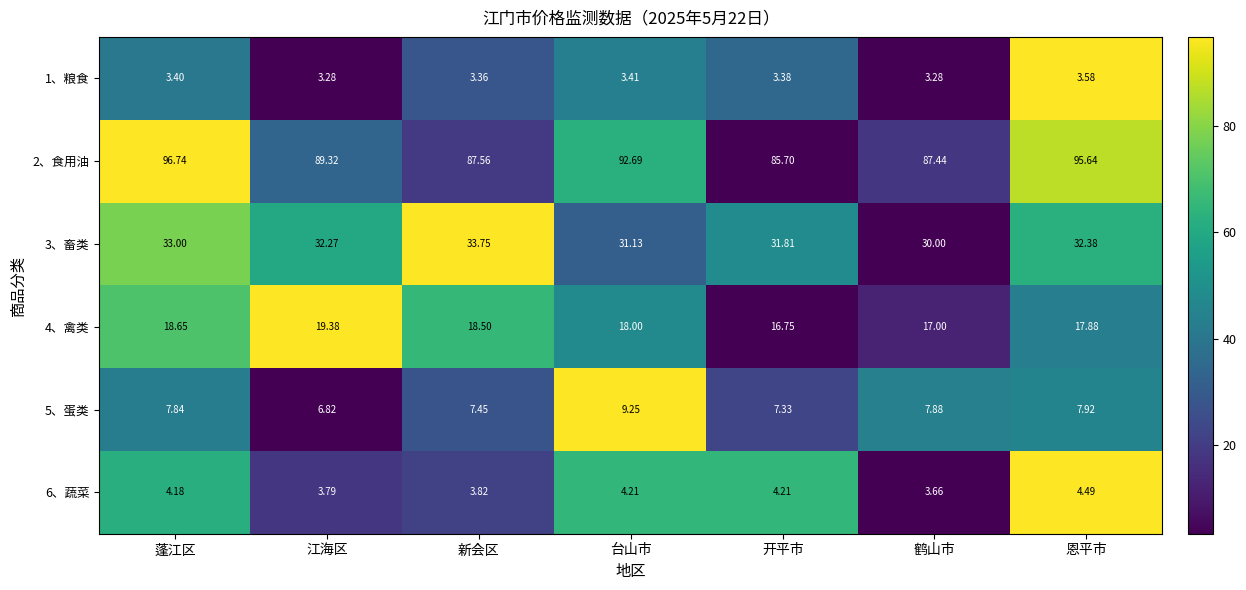

At 江海区, list the series in order from largest to smallest.

2、食用油, 3、畜类, 4、禽类, 5、蛋类, 6、蔬菜, 1、粮食